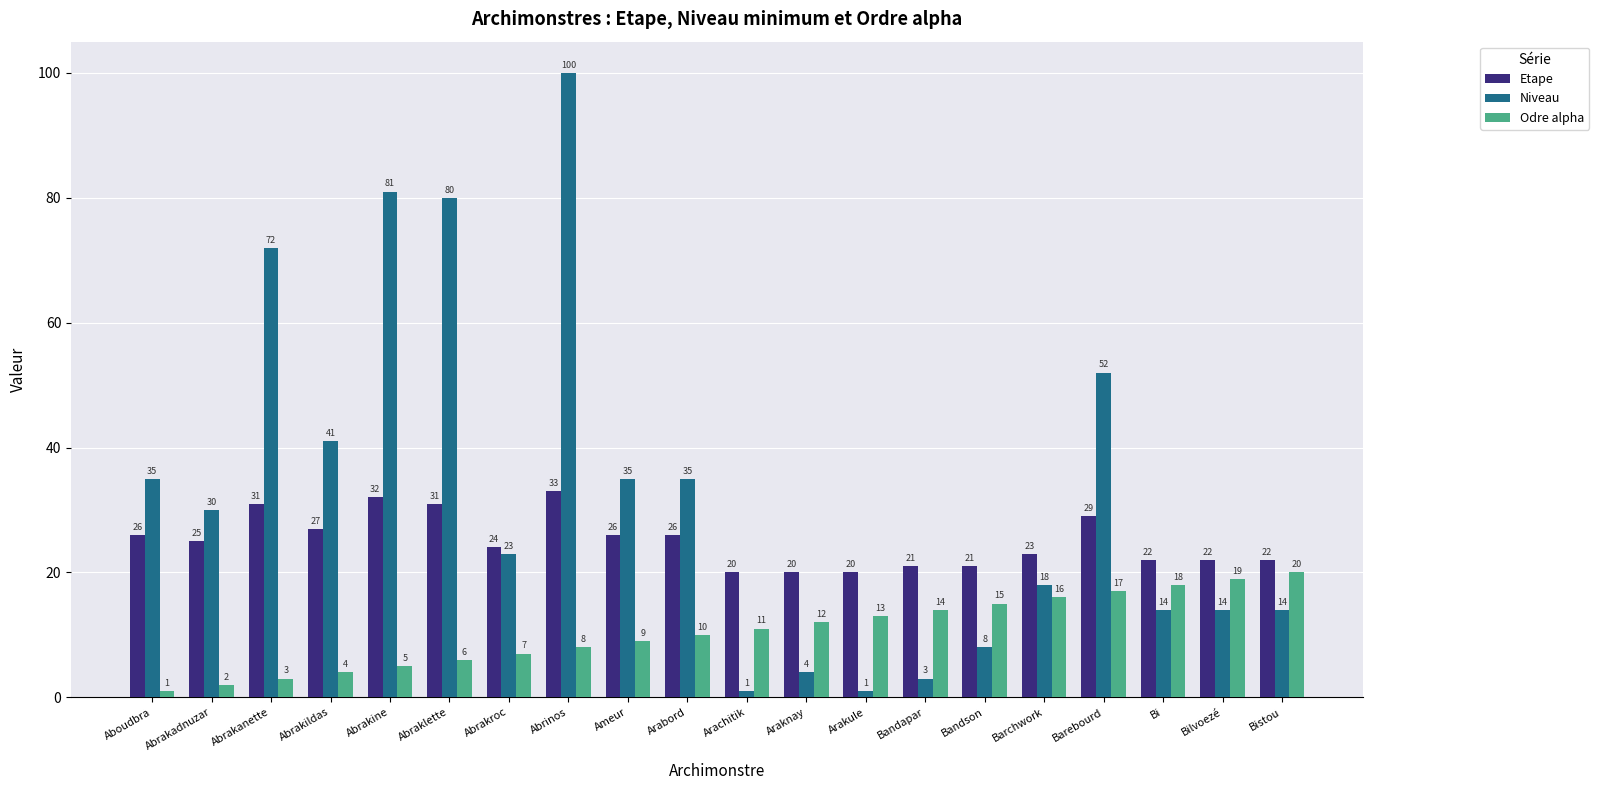

Reading left to right, extract all data points from this chart.

Etape: Aboudbra=26	Abrakadnuzar=25	Abrakanette=31	Abrakildas=27	Abrakine=32	Abraklette=31	Abrakroc=24	Abrinos=33	Ameur=26	Arabord=26	Arachitik=20	Araknay=20	Arakule=20	Bandapar=21	Bandson=21	Barchwork=23	Barebourd=29	Bi=22	Bilvoezé=22	Bistou=22
Niveau: Aboudbra=35	Abrakadnuzar=30	Abrakanette=72	Abrakildas=41	Abrakine=81	Abraklette=80	Abrakroc=23	Abrinos=100	Ameur=35	Arabord=35	Arachitik=1	Araknay=4	Arakule=1	Bandapar=3	Bandson=8	Barchwork=18	Barebourd=52	Bi=14	Bilvoezé=14	Bistou=14
Odre alpha: Aboudbra=1	Abrakadnuzar=2	Abrakanette=3	Abrakildas=4	Abrakine=5	Abraklette=6	Abrakroc=7	Abrinos=8	Ameur=9	Arabord=10	Arachitik=11	Araknay=12	Arakule=13	Bandapar=14	Bandson=15	Barchwork=16	Barebourd=17	Bi=18	Bilvoezé=19	Bistou=20